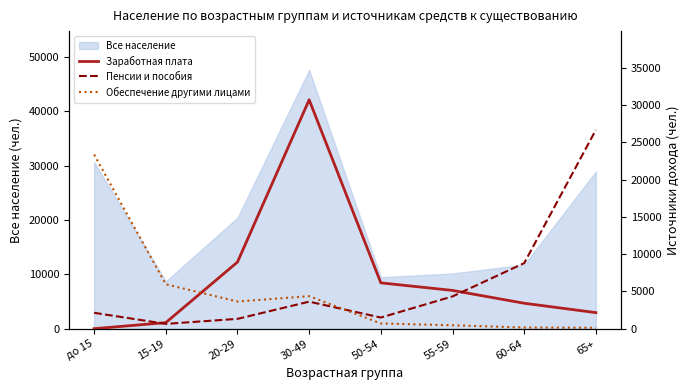

What is the sum of all Пенсии и пособия values?

49056